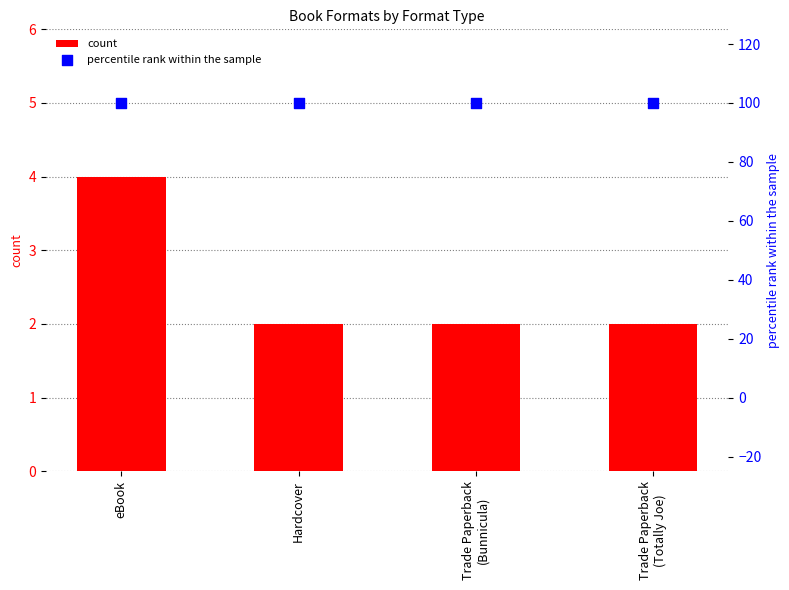

At which category is the sum across all series the highest?

eBook